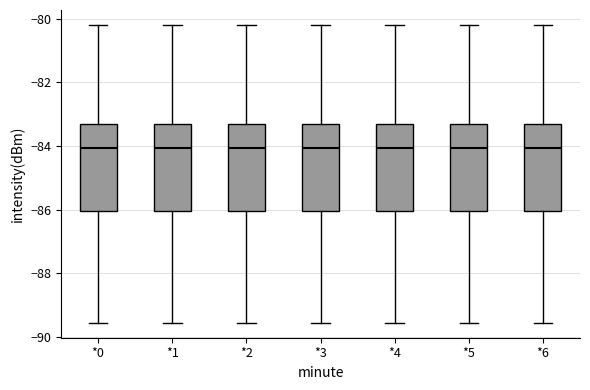

Where is the upper edge of the box for *2 on the y-axis? The values are not printed on the chart, so give them approximately, as read against the axis.

-83.4